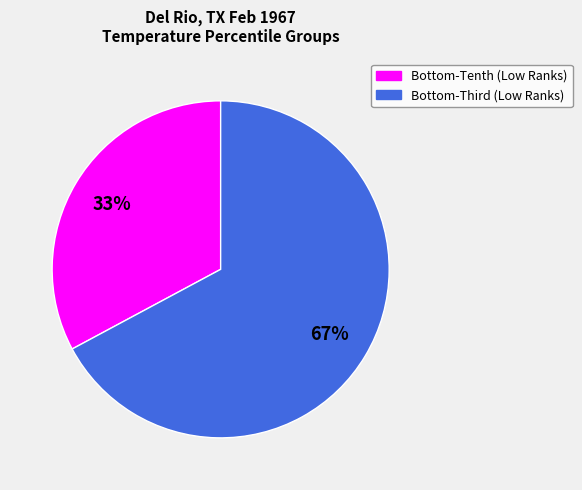

Is there any slice that represents more than half of the pie?

Yes